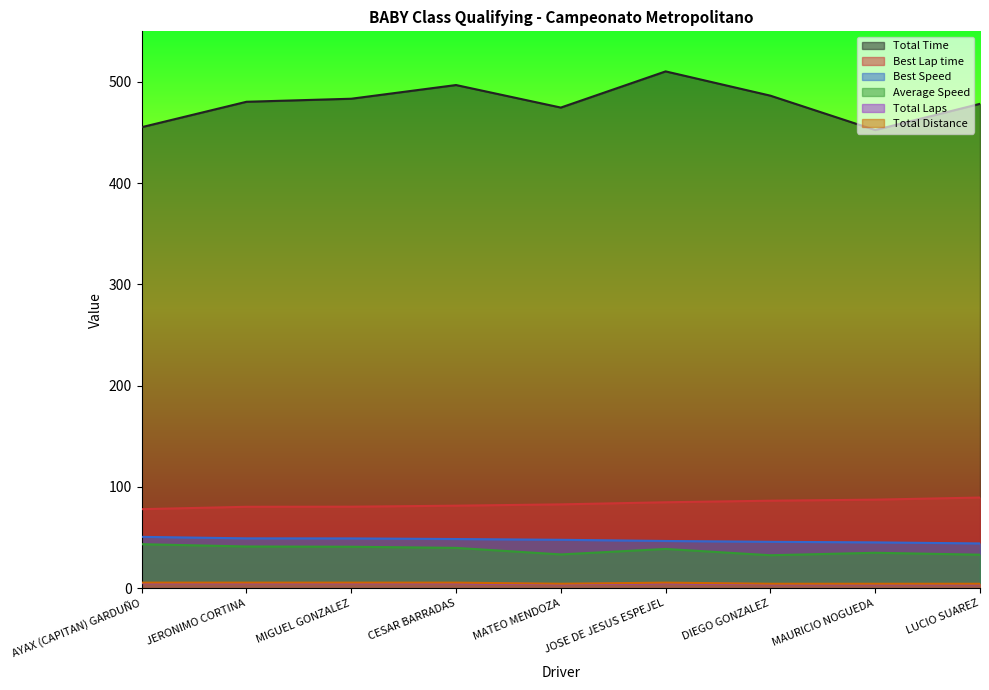

List the series in order of their peak value, highest first.

Total Time, Best Lap time, Best Speed, Average Speed, Total Laps, Total Distance